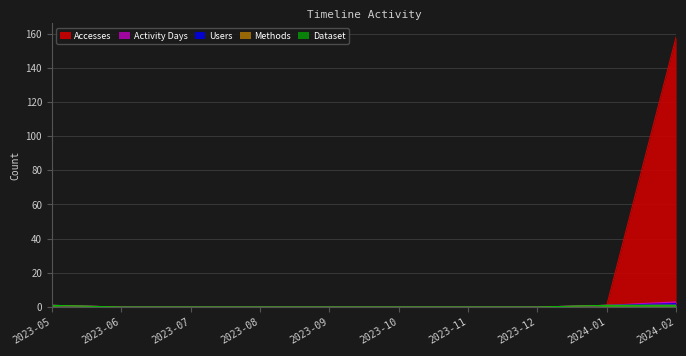

Between 2023-06 and 2023-12, which is larger?

2023-06